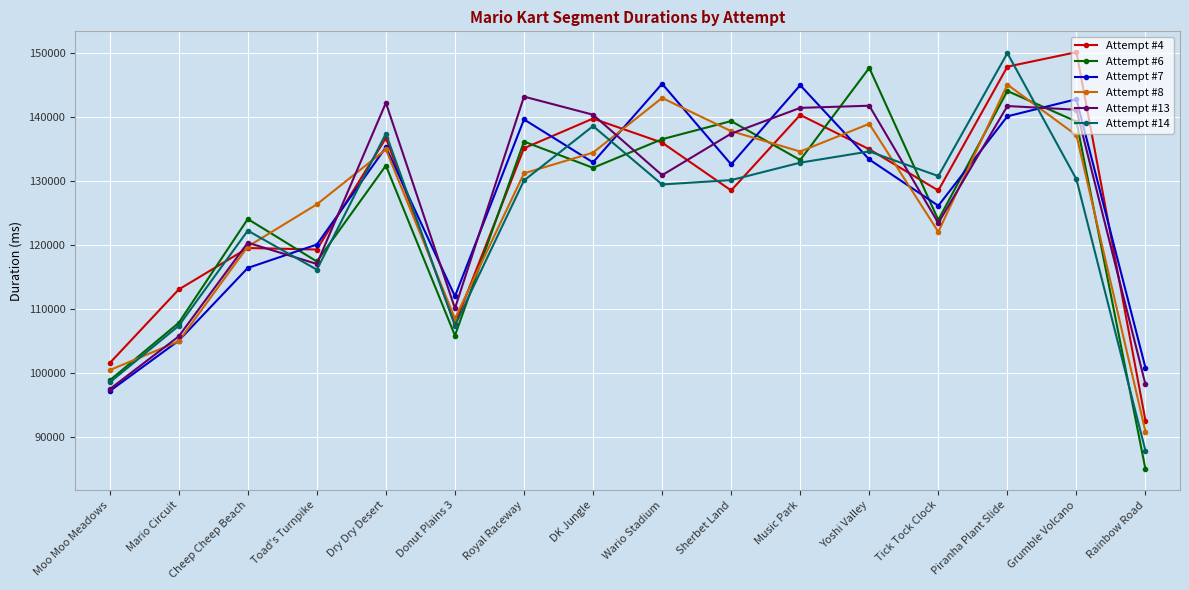

The value of Attempt #8 at Music Park is 134674. True or false?

True